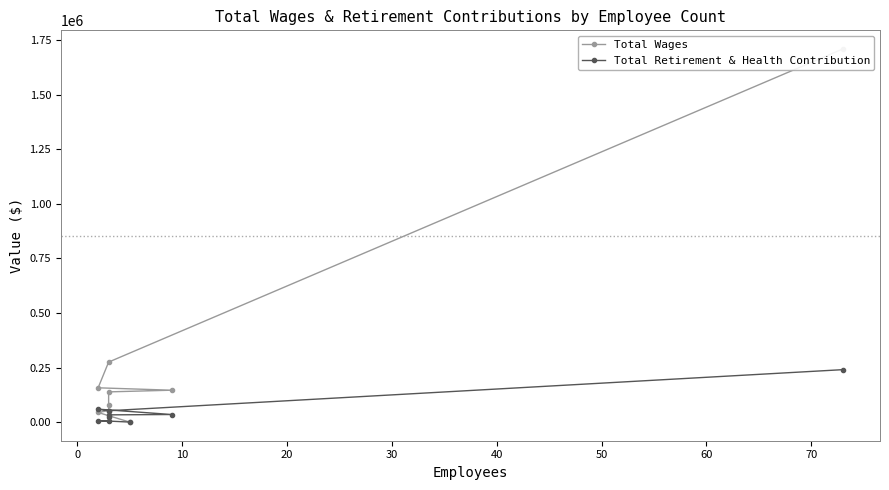

What is the average value of the Total Retirement & Health Contribution series?

50202